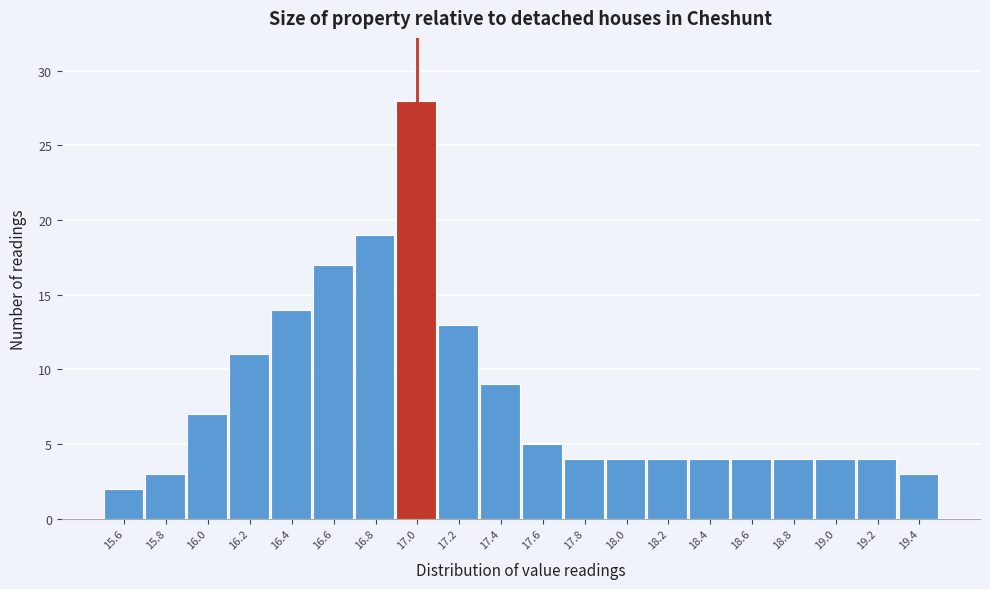

Which range on the x-axis has the tallest bar?

16.9 to 17.1